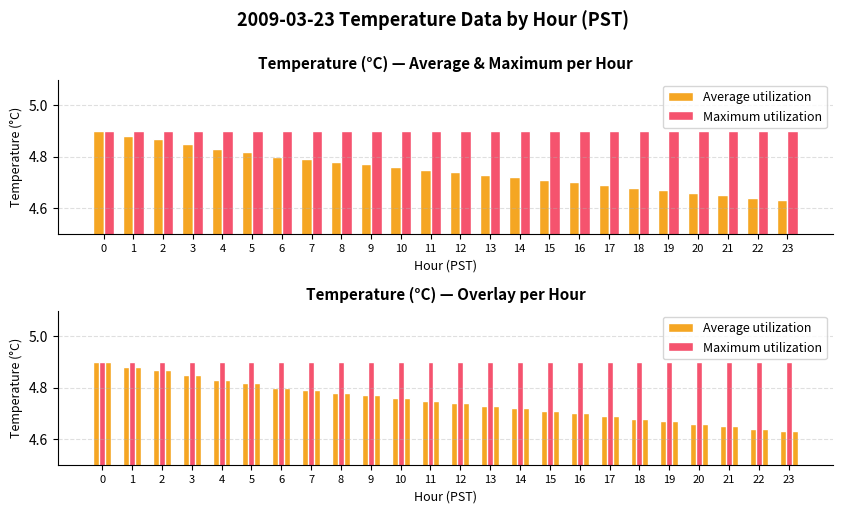

The Average utilization series shows 8.7 at 2. True or false?

False